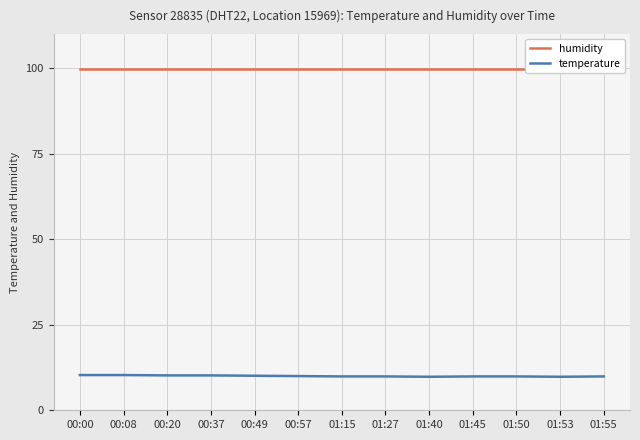

What is the greatest value displayed?

99.9